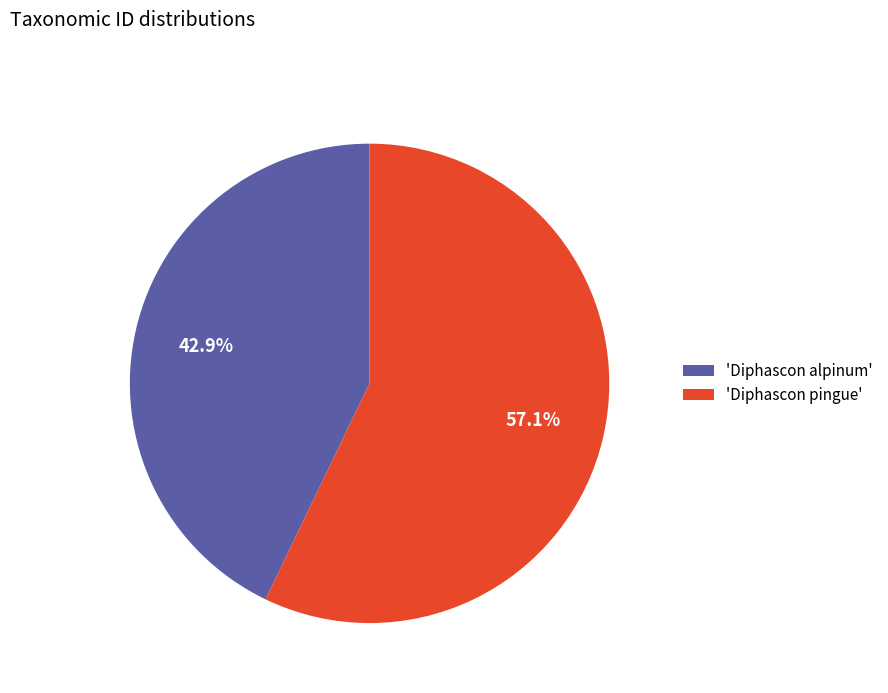

What is the largest slice in the pie chart?

'Diphascon pingue'